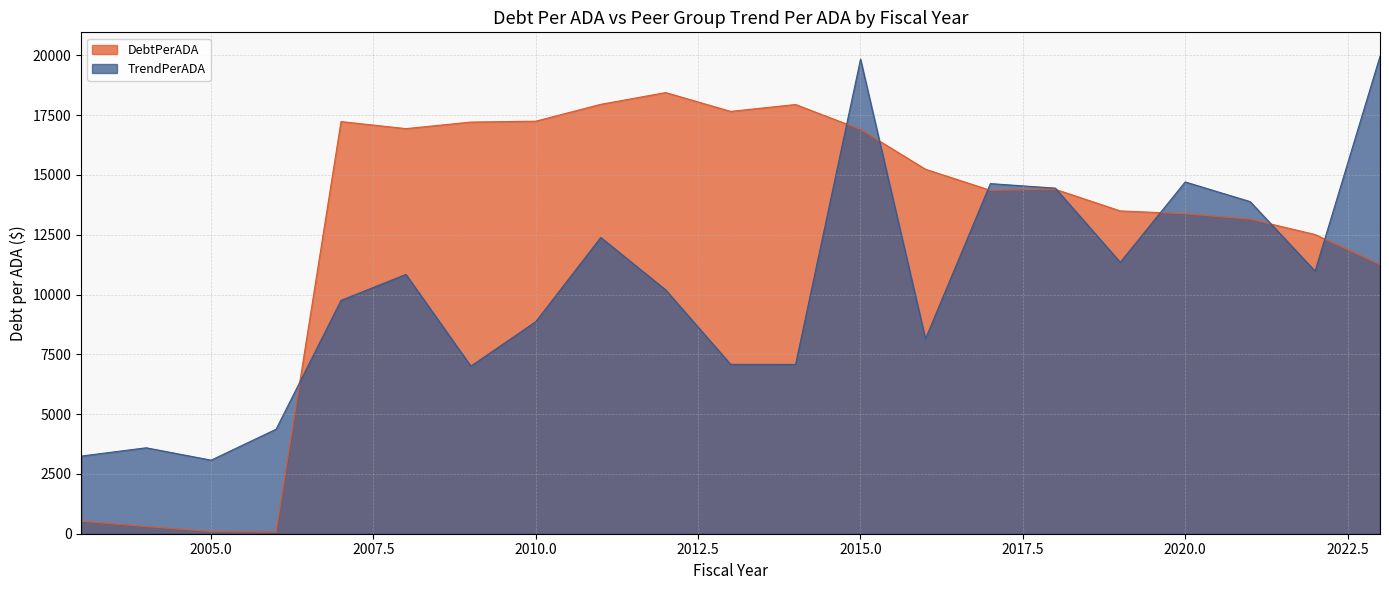

The DebtPerADA series shows 5274.7 at 2007. True or false?

False